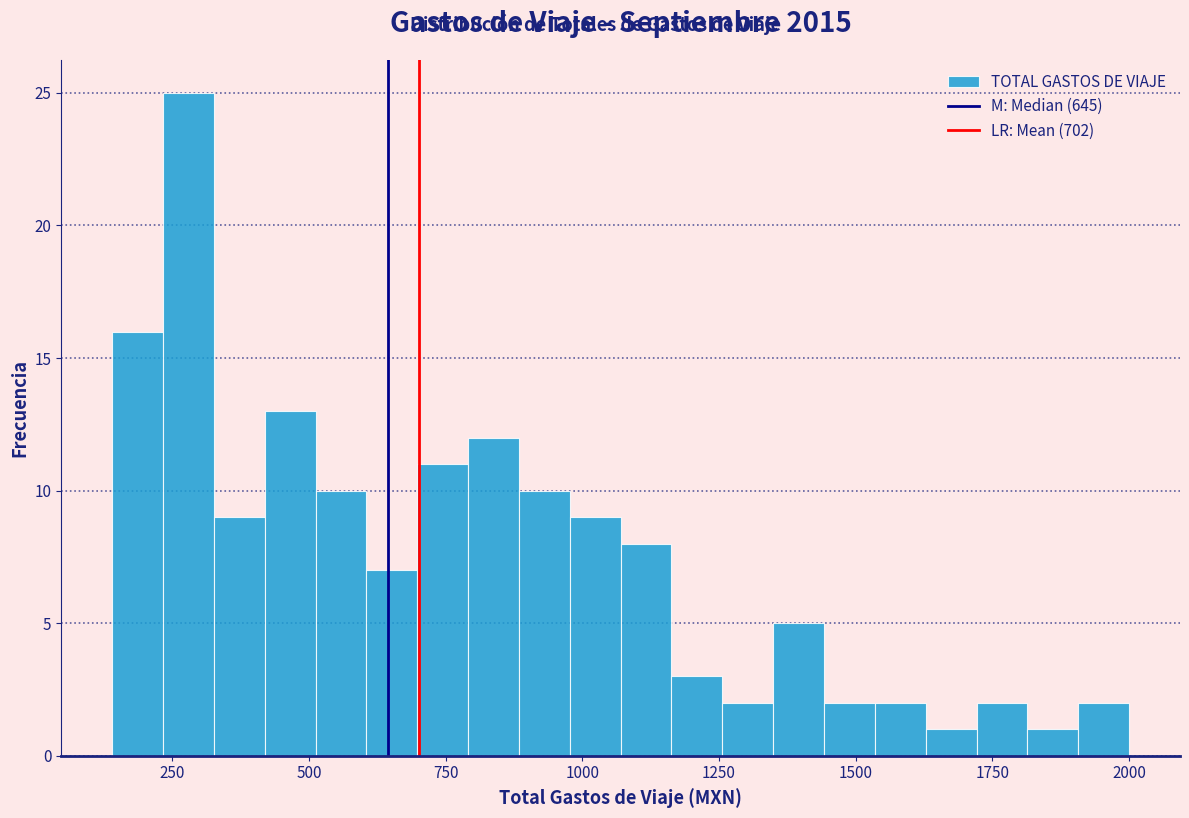

Around what value on the x-axis is the tallest bar? Give the approximate position of its centre, as read against the axis.

300